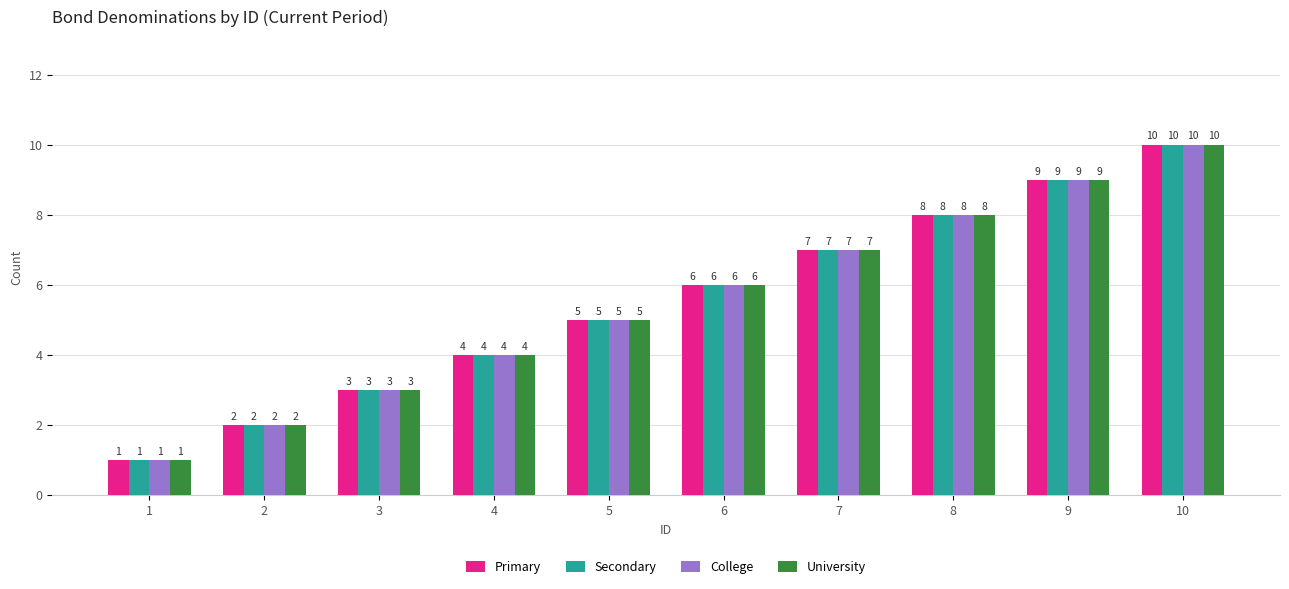

What is the maximum value for Secondary?

10